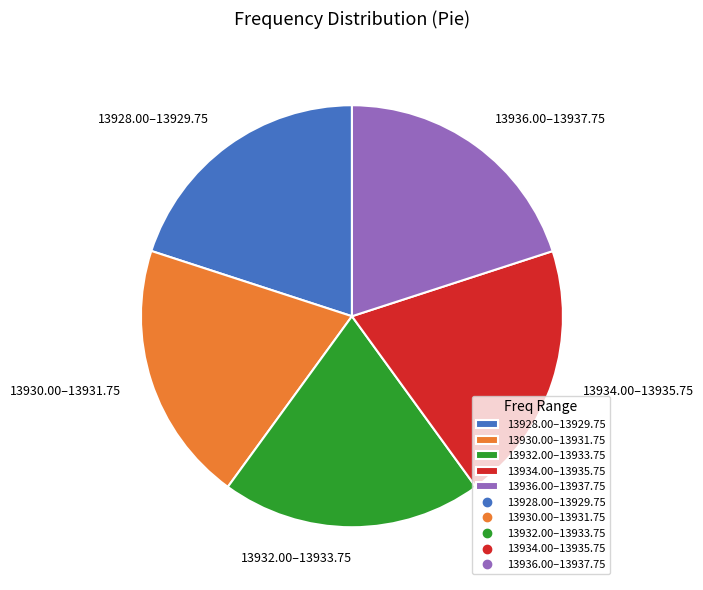

Does any single category account for the majority?

No